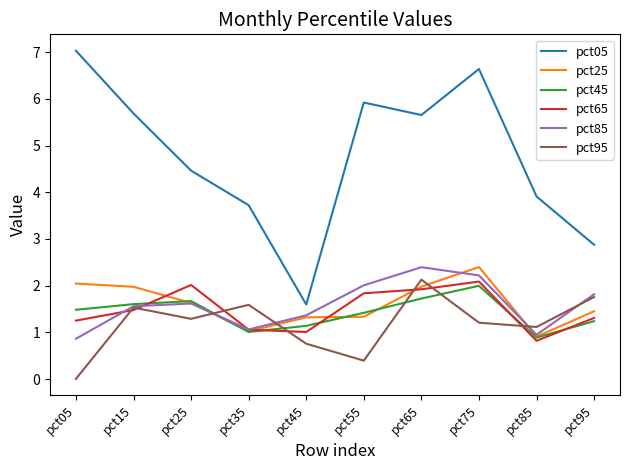

After their last crossing, which series has the higher values: pct95 or pct25?

pct95